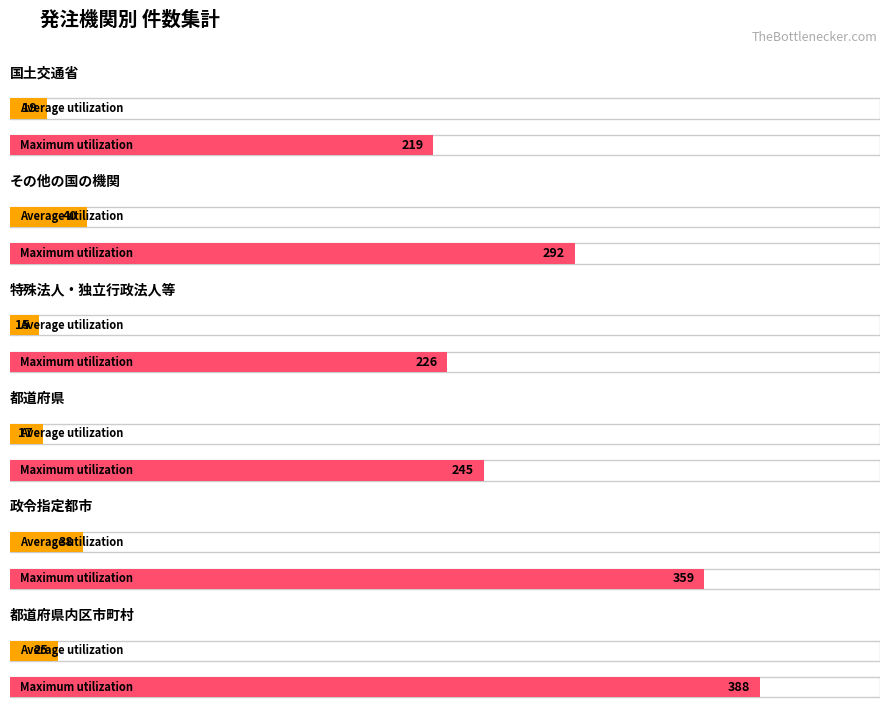

Reading left to right, what are all the values shown in this chart?

Average utilization: 国土交通省=19	その他の国の機関=40	特殊法人・独立行政法人等=15	都道府県=17	政令指定都市=38	都道府県内区市町村=25
Maximum utilization: 国土交通省=219	その他の国の機関=292	特殊法人・独立行政法人等=226	都道府県=245	政令指定都市=359	都道府県内区市町村=388